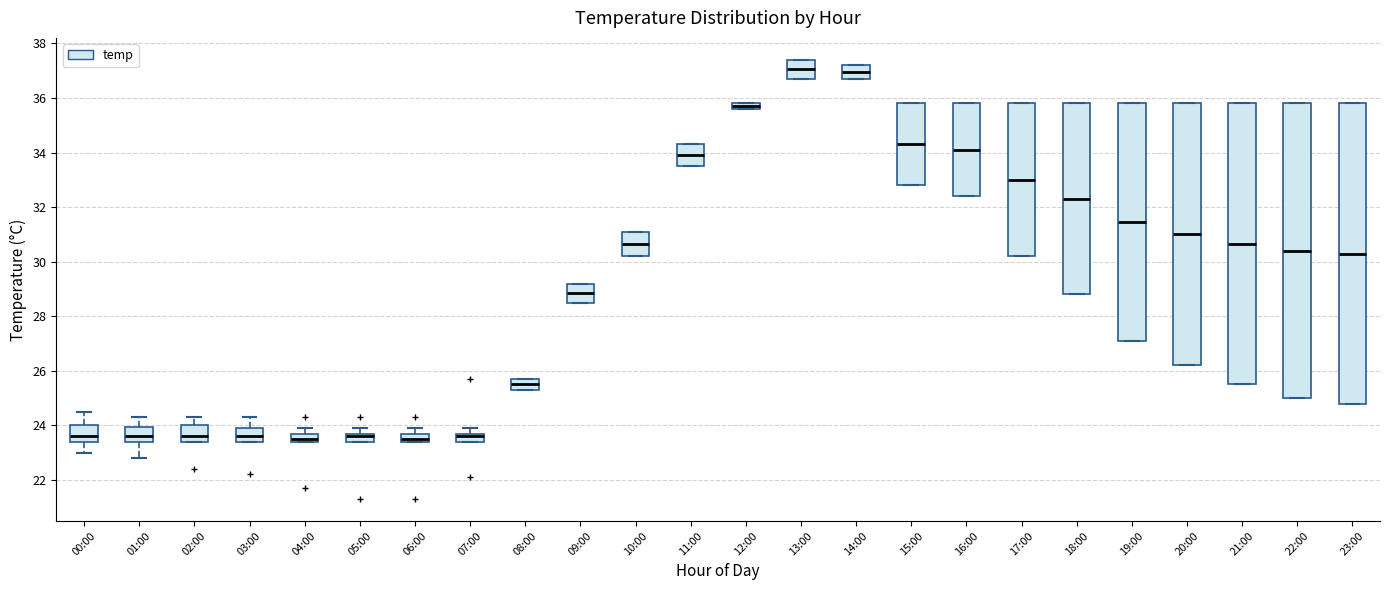

Where is the upper edge of the box for 10:00 on the y-axis? The values are not printed on the chart, so give them approximately, as read against the axis.

31.2